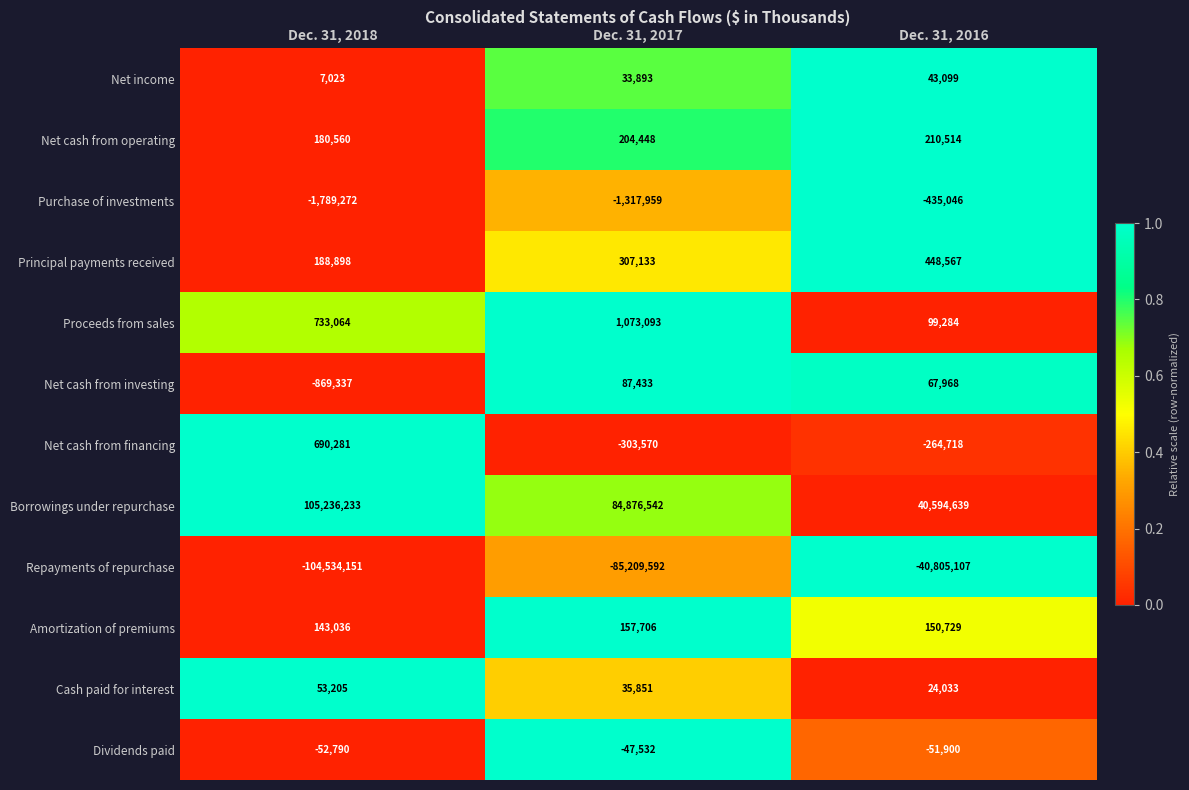

Which series has the widest spread of values?

Borrowings under repurchase